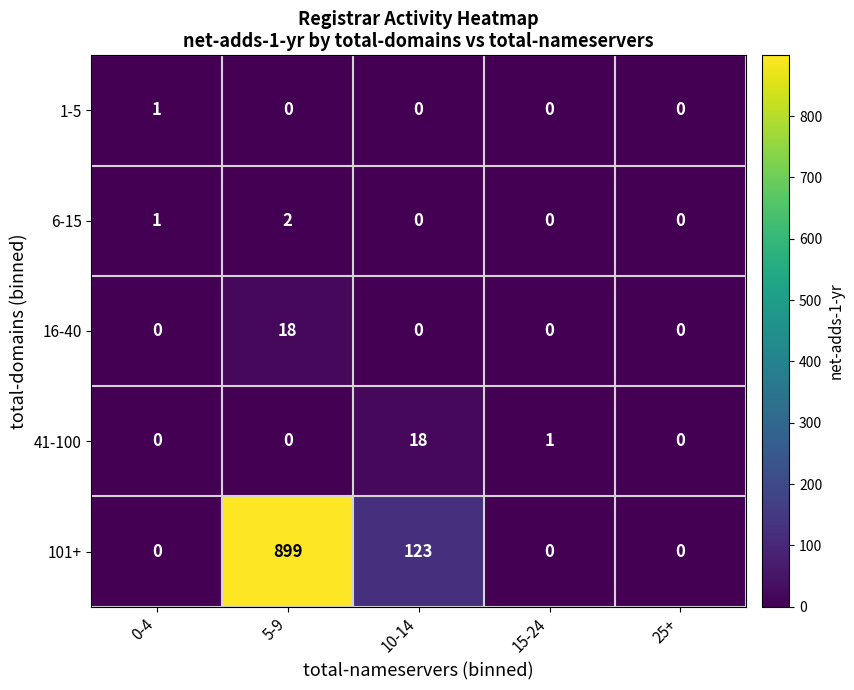

Which series has the largest total across all categories?

101+